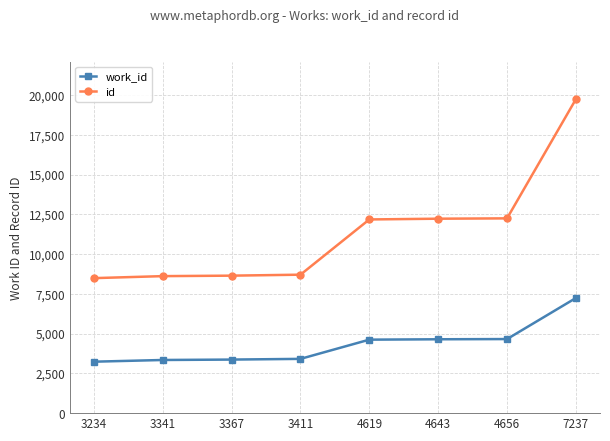

What is the value of the id point at the 1st from the left?

8486